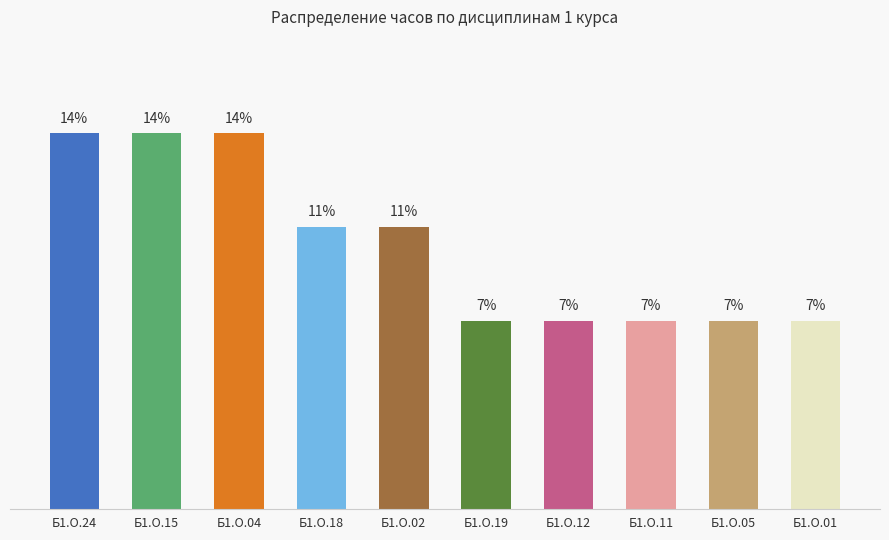

Between Б1.О.05 and Б1.О.04, which is larger?

Б1.О.04